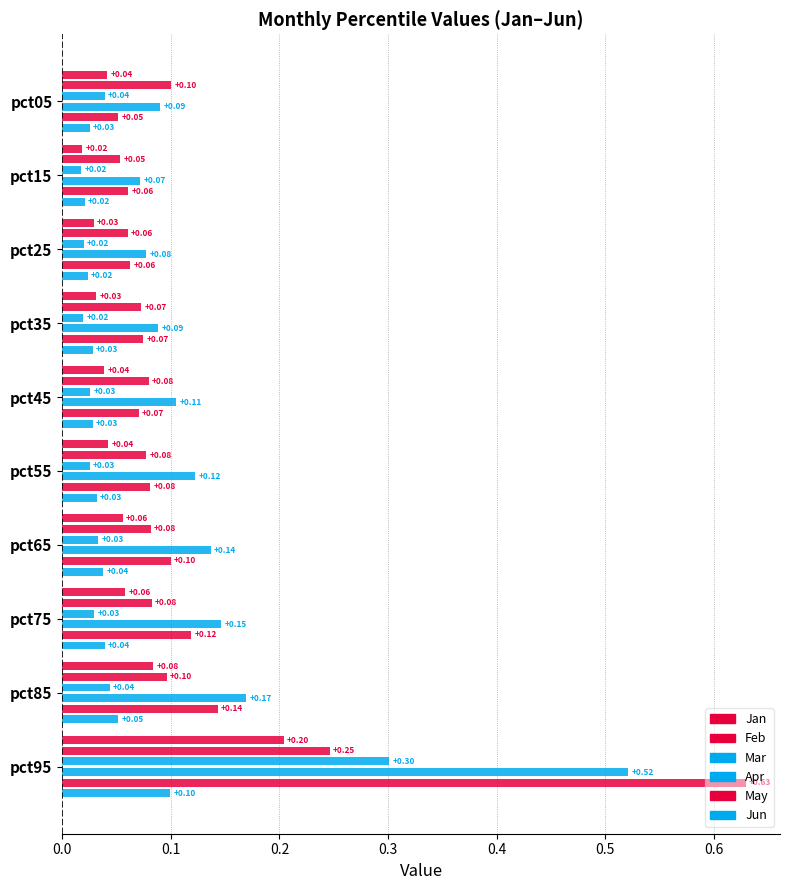

The Jan series shows 0.1 at pct95. True or false?

False